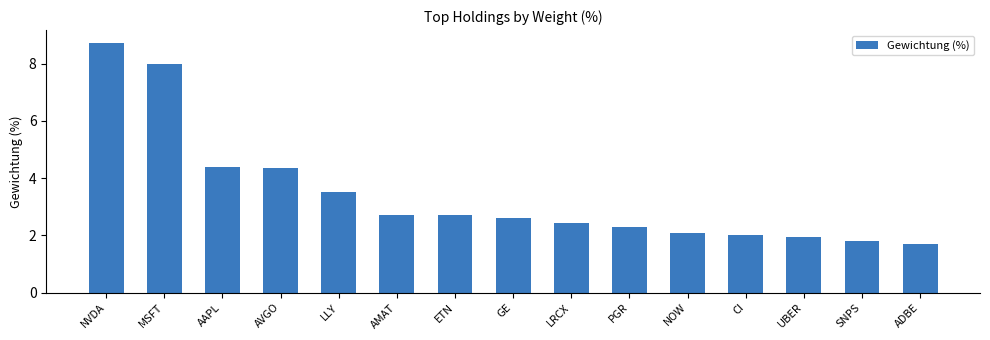

What value does the data have at NOW?

2.1